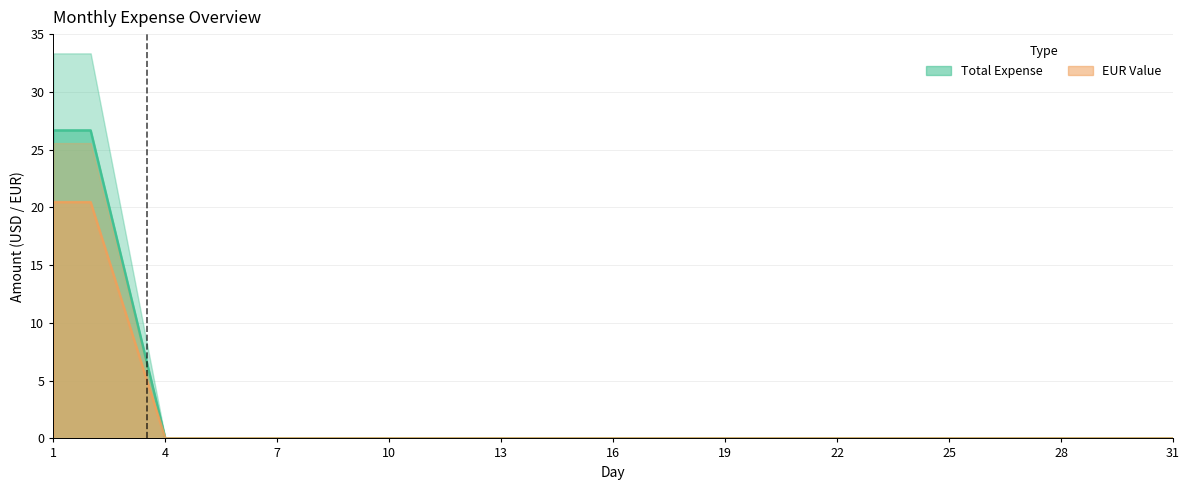

Between 22 and 4, which is larger?

22